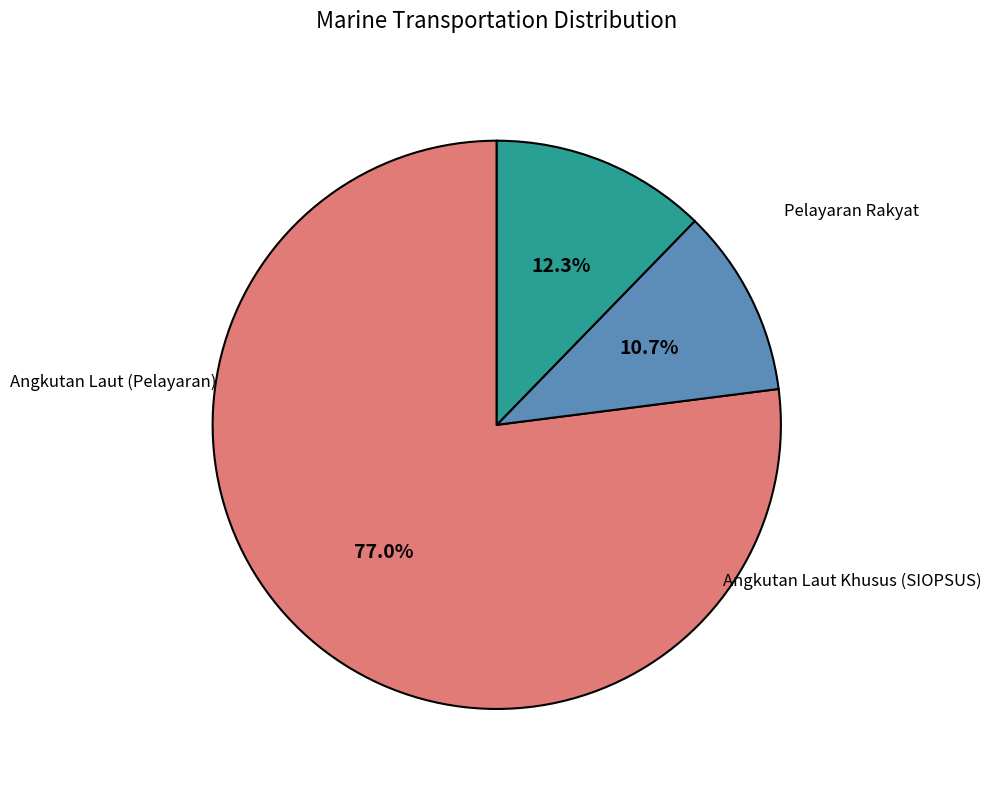

Does any single category account for the majority?

Yes